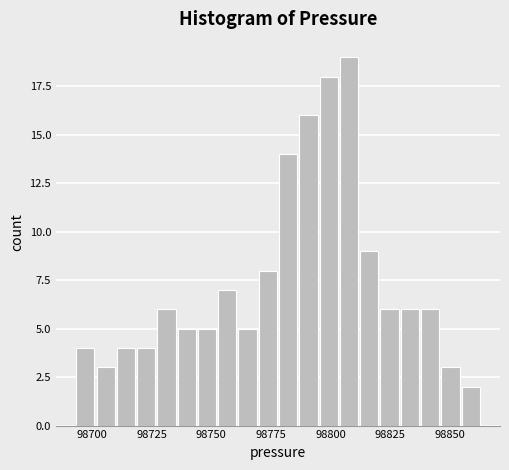

Read against the x-axis, roughly where is the centre of the tallest bar?

98810